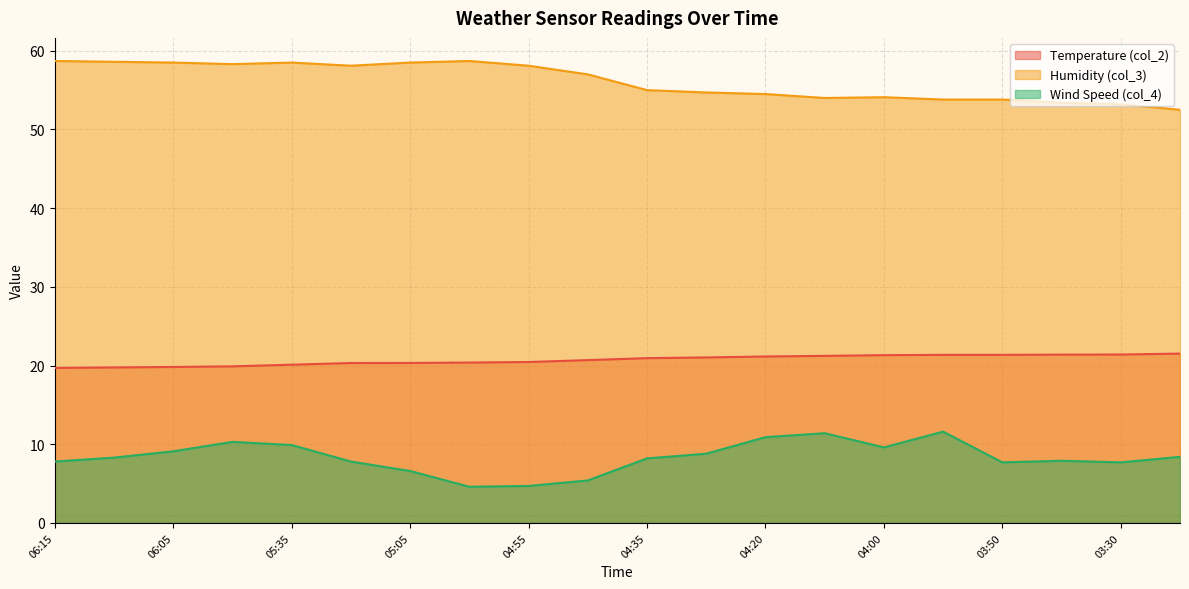

True or false: Humidity (col_3) and Temperature (col_2) intersect in this chart.

False